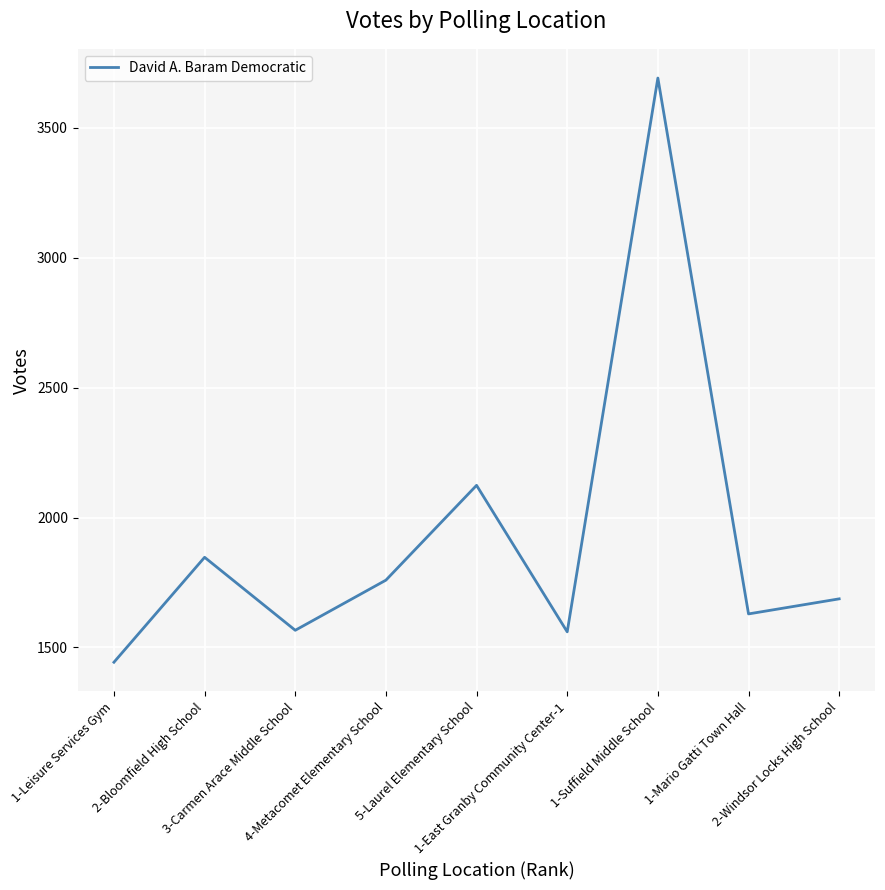

At which category does the chart reach its minimum across all series?

1-Leisure Services Gym